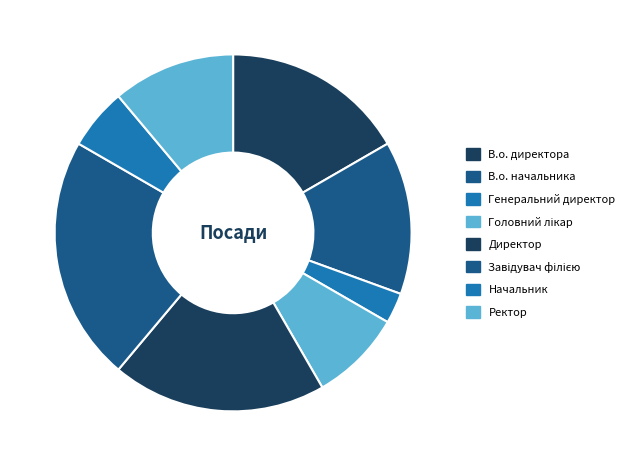

Does Головний лікар represent more than half of the total?

No